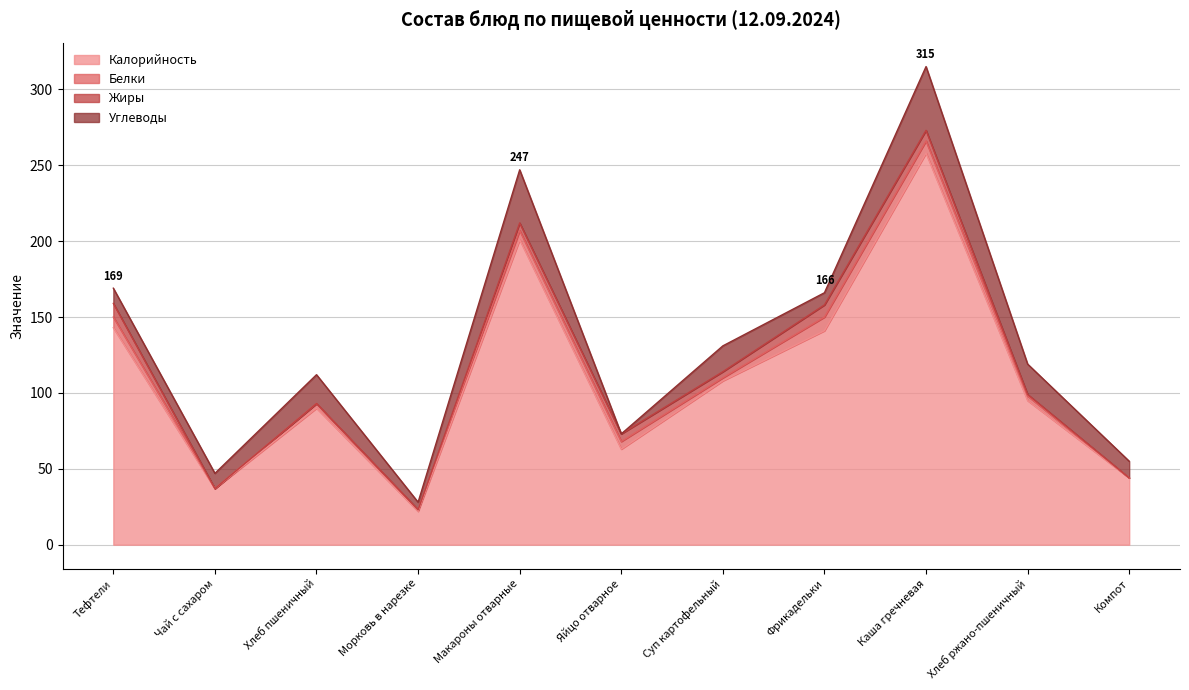

Which series changed the most between Чай с сахаром and Компот?

Калорийность